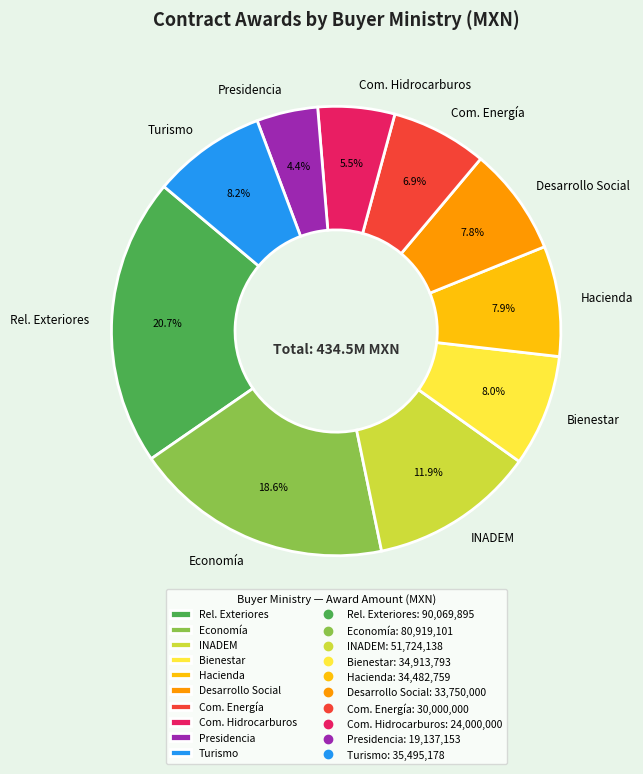

How much of the chart is everything except Turismo?

91.8%